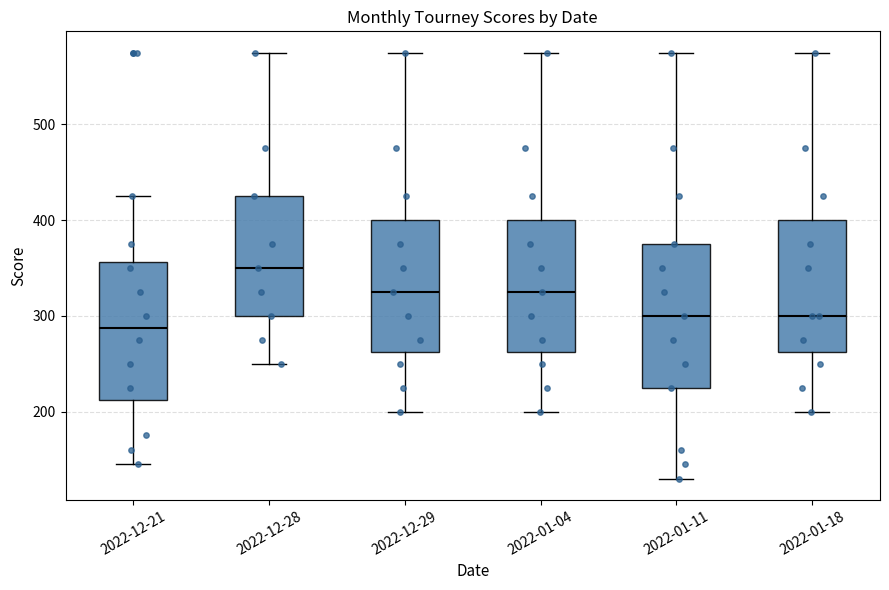

Reading left to right, transcribe this box plot: for each box, give where its median line is, the range the box spans, and where its two whiskers end, as read against the y-axis. The values are not printed on the chart, so give them approximately, as read against the axis.

2022-12-21: median 290, box 210 to 360, whiskers 150 to 430
2022-12-28: median 350, box 300 to 430, whiskers 250 to 580
2022-12-29: median 330, box 260 to 400, whiskers 200 to 580
2022-01-04: median 330, box 260 to 400, whiskers 200 to 580
2022-01-11: median 300, box 230 to 380, whiskers 130 to 580
2022-01-18: median 300, box 260 to 400, whiskers 200 to 580